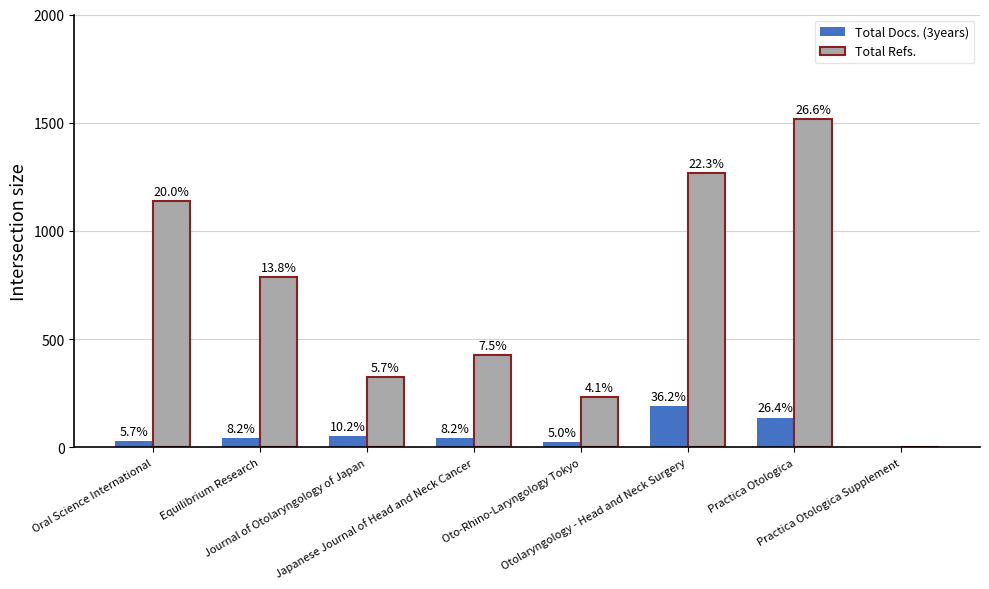

List the series in order of their peak value, lowest first.

Total Docs. (3years), Total Refs.